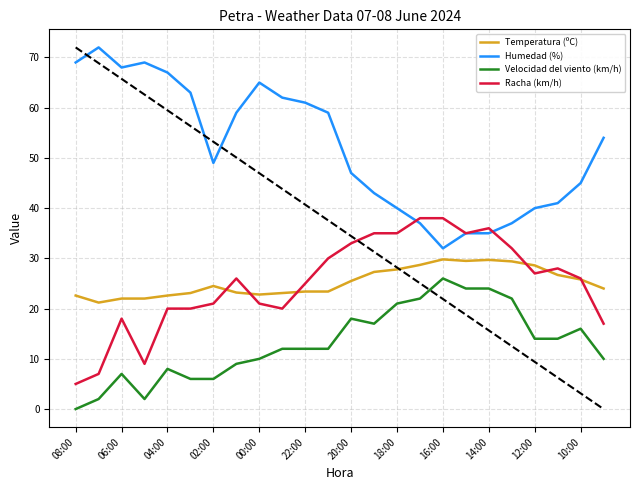

How many lines are shown in the chart?

4